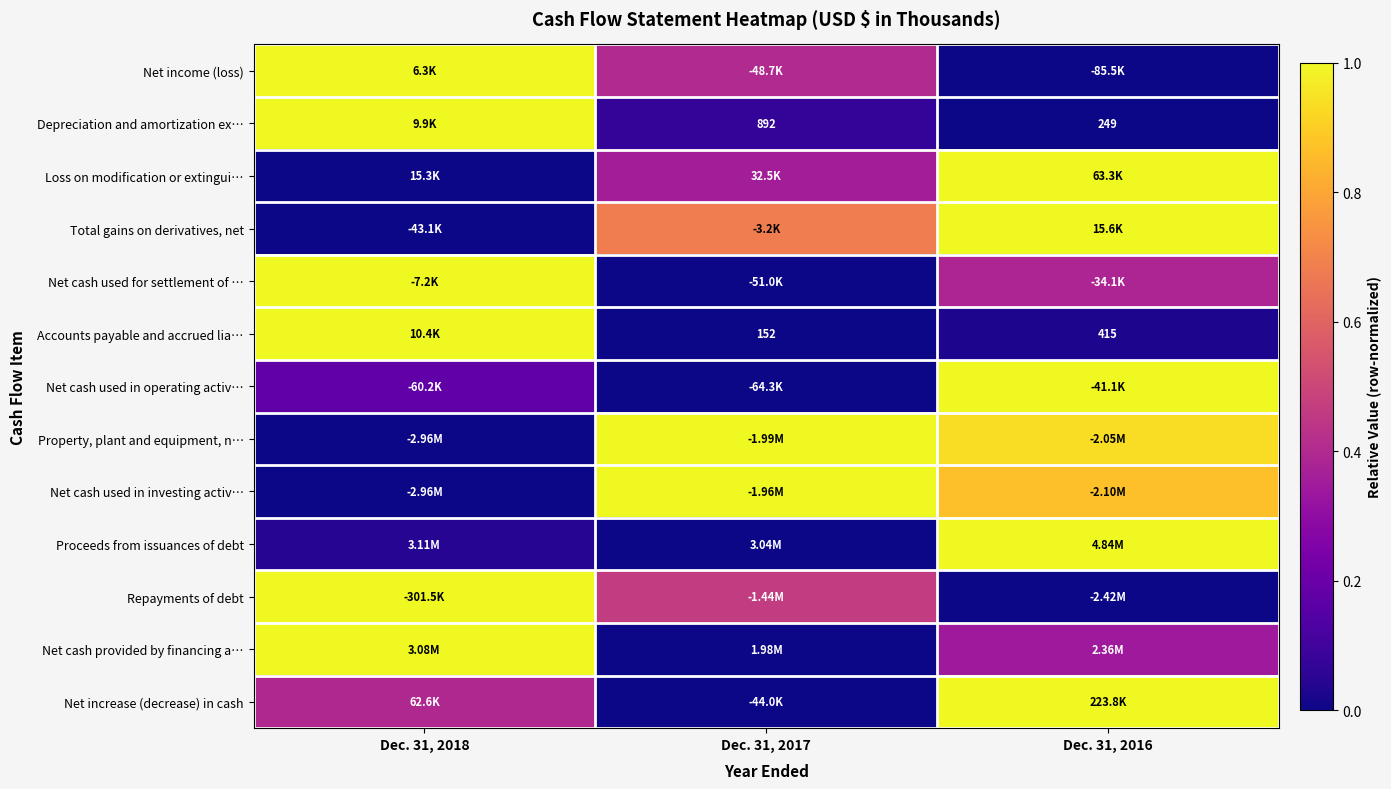

At which label is Accounts payable and accrued lia… closest to 0?

Dec. 31, 2017